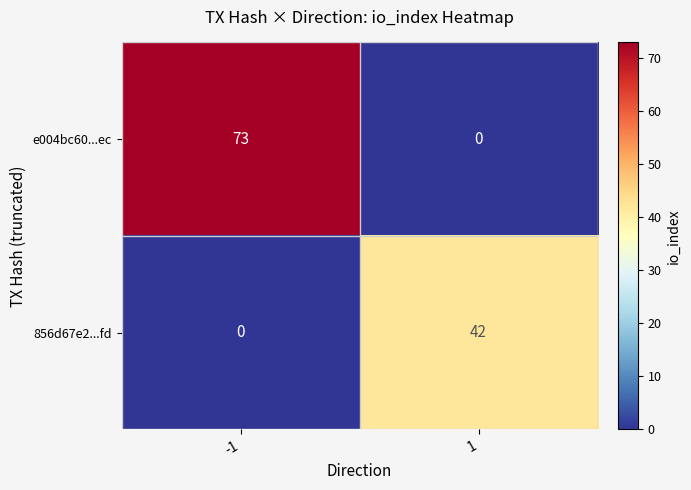

The value of 856d67e2...fd at 1 is 29. True or false?

False